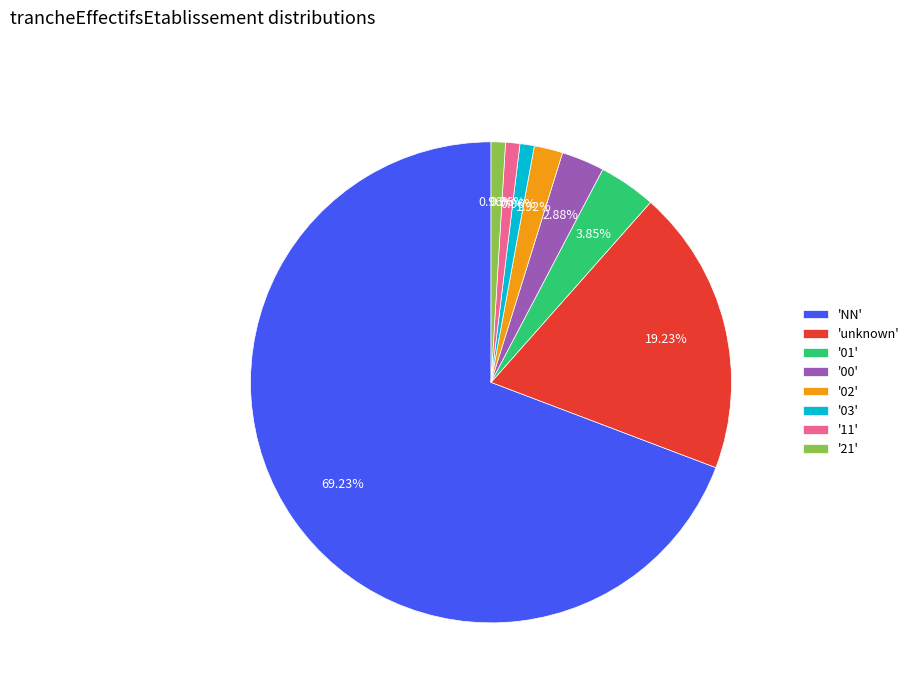

What is the ratio of the value at '01' to the value at '21'?

4.0